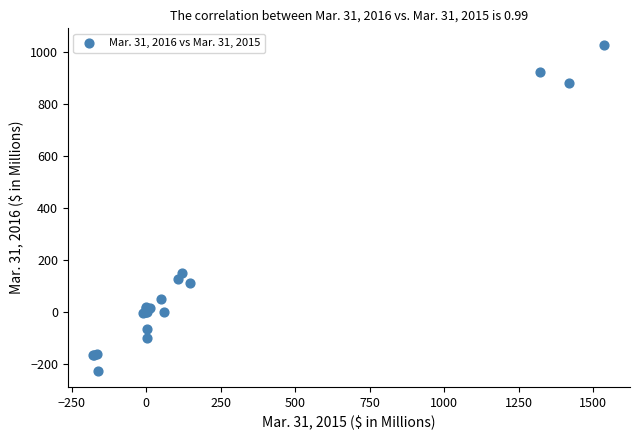

What Y value in the scatter plot is closest to 399?

147.4